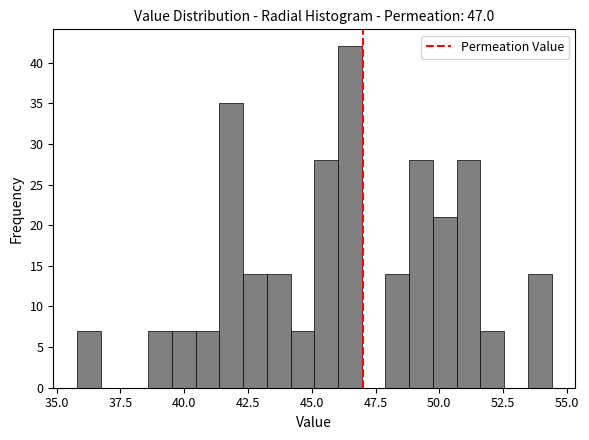

Around what value on the x-axis is the tallest bar? Give the approximate position of its centre, as read against the axis.

46.5